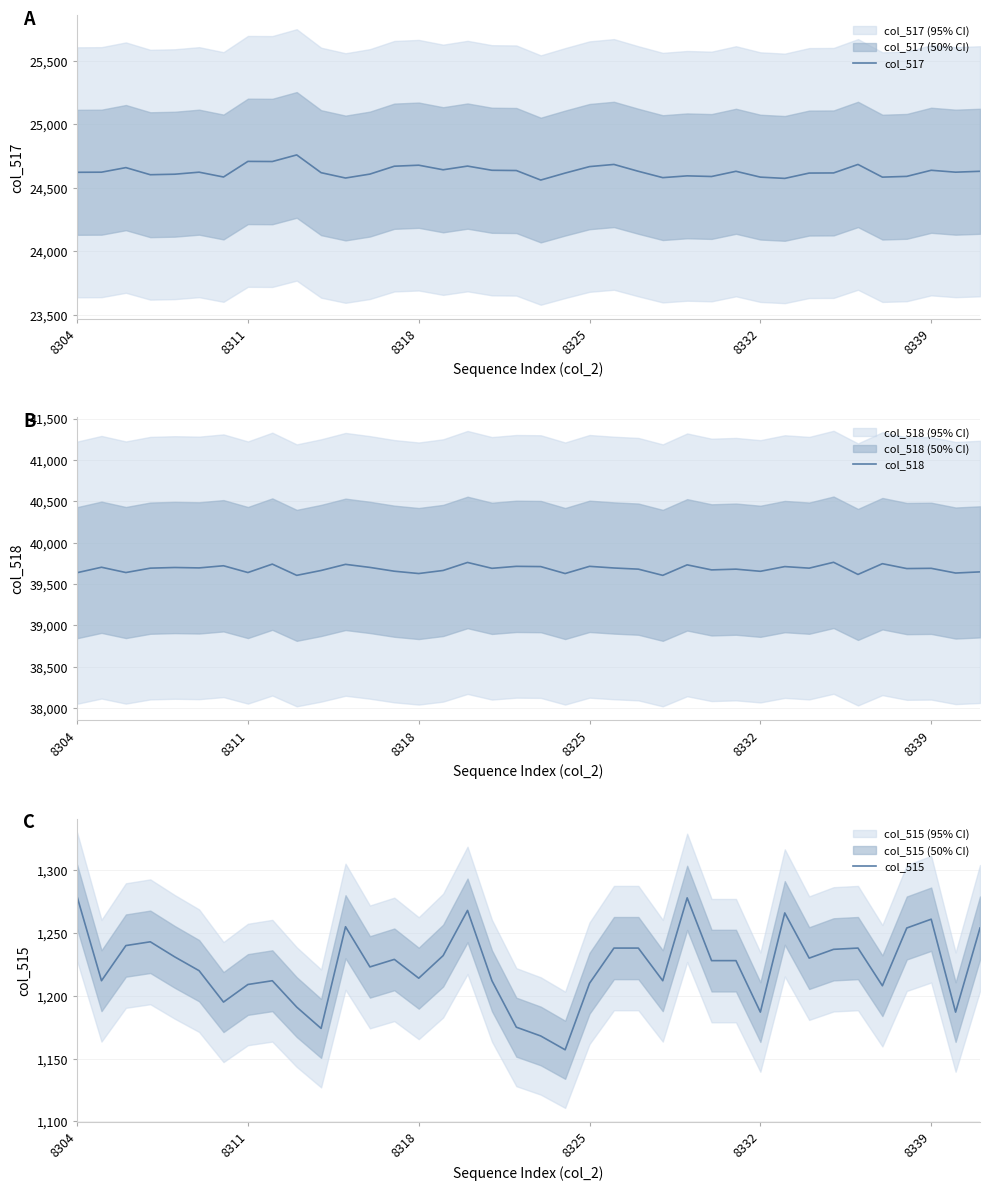

Which series changed the most between 8325 and 18?

col_515